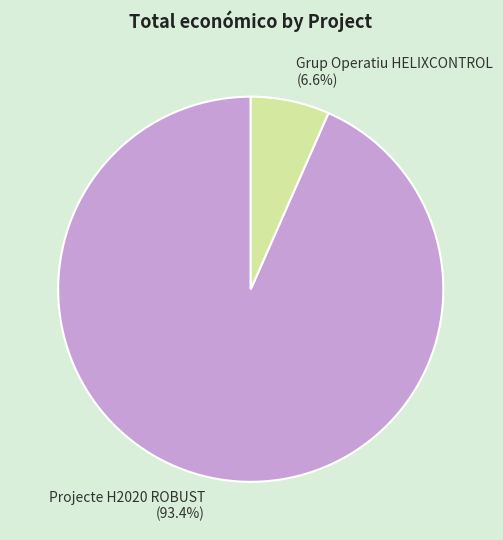

Rank the categories by value from highest to lowest.

Projecte H2020 ROBUST, Grup Operatiu HELIXCONTROL